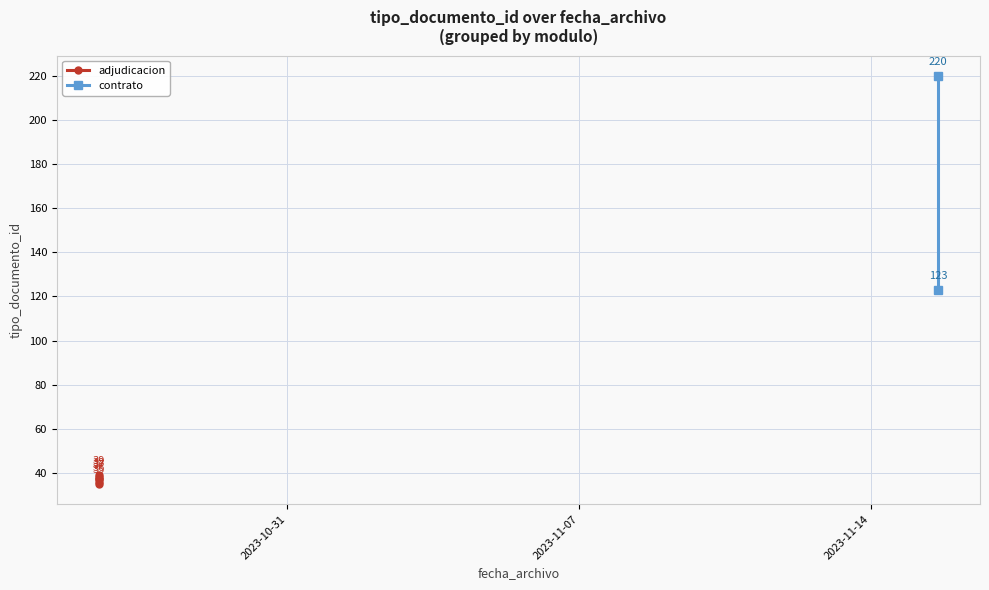

Reading left to right, what are all the values shown in this chart?

2023-10-26 11:26=35	2023-10-26 11:26=38	2023-10-26 11:26=36	2023-11-15 14:47=220	2023-10-26 11:41=39	2023-11-15 14:47=123	2023-10-26 11:26=37	2023-10-26 11:26=37